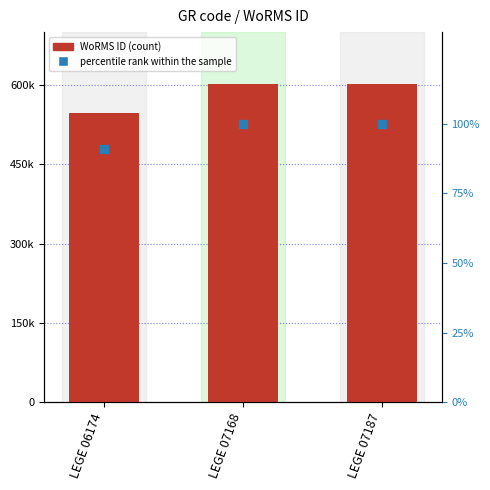

Which series has the widest spread of Y values?

WoRMS ID